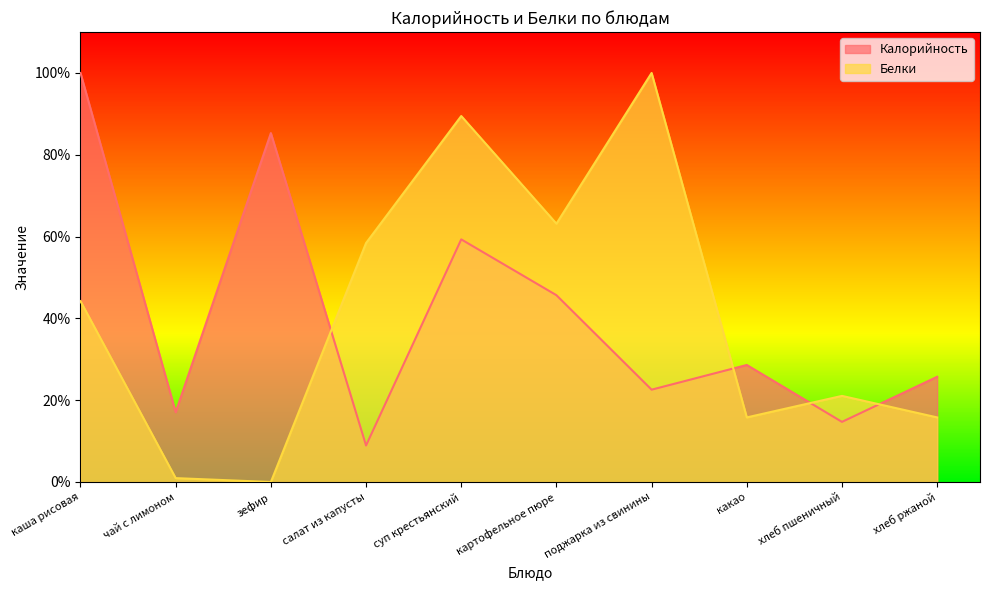

Reading left to right, extract all data points from this chart.

Калорийность: 100.0	17.1	85.3	8.9	59.3	45.7	22.6	28.6	14.7	25.7
Белки: 44.2	0.9	0.0	58.4	89.5	63.2	100.0	15.8	21.1	15.8